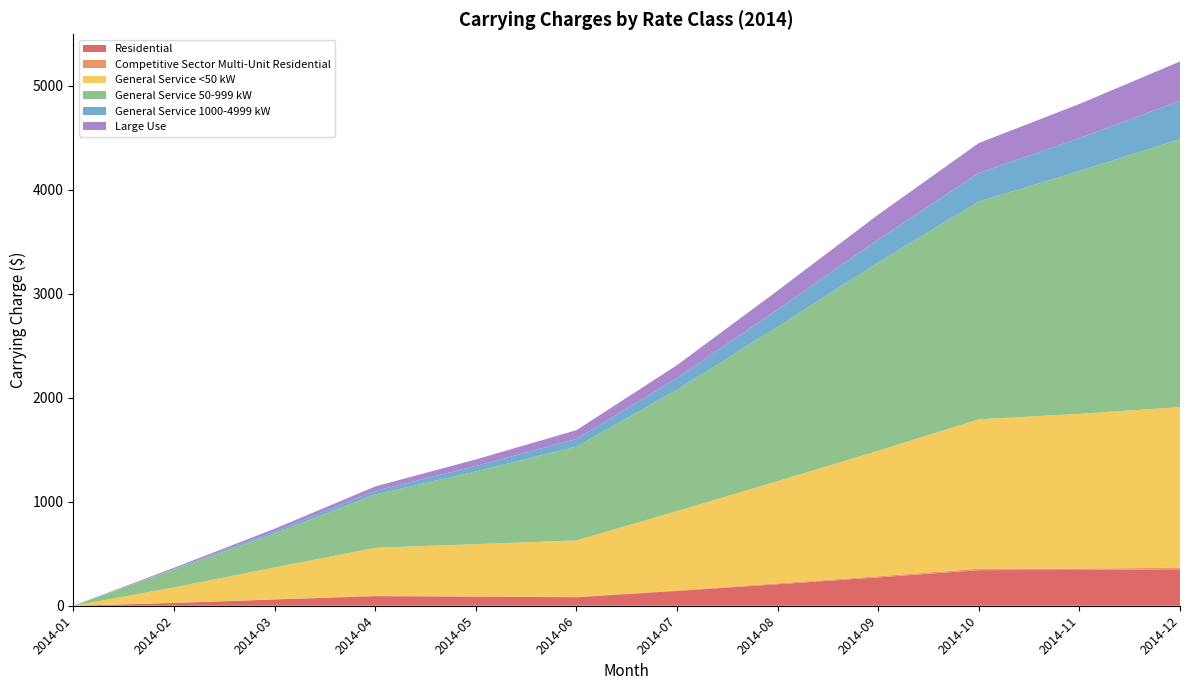

Reading left to right, extract all data points from this chart.

Residential: 2014-01=0.0	2014-02=27.0	2014-03=60.1	2014-04=92.3	2014-05=86.9	2014-06=81.7	2014-07=142.4	2014-08=206.9	2014-09=272.6	2014-10=342.0	2014-11=343.9	2014-12=350.7
Competitive Sector Multi-Unit Residential: 2014-01=0.0	2014-02=0.9	2014-03=2.1	2014-04=3.3	2014-05=3.1	2014-06=2.9	2014-07=5.4	2014-08=8.0	2014-09=10.8	2014-10=13.8	2014-11=13.9	2014-12=14.2
General Service <50 kW: 2014-01=0.0	2014-02=148.3	2014-03=306.0	2014-04=461.1	2014-05=502.1	2014-06=543.4	2014-07=761.6	2014-08=982.4	2014-09=1206.2	2014-10=1435.9	2014-11=1486.6	2014-12=1544.1
General Service 50-999 kW: 2014-01=0.0	2014-02=170.6	2014-03=327.7	2014-04=512.7	2014-05=698.7	2014-06=901.4	2014-07=1166.3	2014-08=1485.0	2014-09=1809.9	2014-10=2094.1	2014-11=2333.9	2014-12=2575.9
General Service 1000-4999 kW: 2014-01=0.0	2014-02=7.4	2014-03=18.7	2014-04=34.5	2014-05=52.4	2014-06=73.4	2014-07=111.8	2014-08=165.5	2014-09=221.5	2014-10=272.6	2014-11=316.1	2014-12=368.7
Large Use: 2014-01=0.0	2014-02=11.1	2014-03=25.5	2014-04=43.1	2014-05=62.7	2014-06=85.0	2014-07=125.2	2014-08=180.8	2014-09=238.2	2014-10=288.8	2014-11=328.8	2014-12=377.4